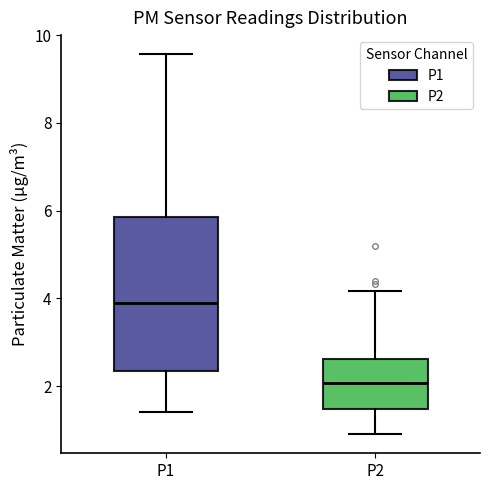

Reading left to right, transcribe this box plot: for each box, give where its median line is, the range the box spans, and where its two whiskers end, as read against the y-axis. The values are not printed on the chart, so give them approximately, as read against the axis.

P1: median 3.8, box 2.4 to 5.8, whiskers 1.4 to 9.6
P2: median 2.0, box 1.4 to 2.6, whiskers 1.0 to 4.2